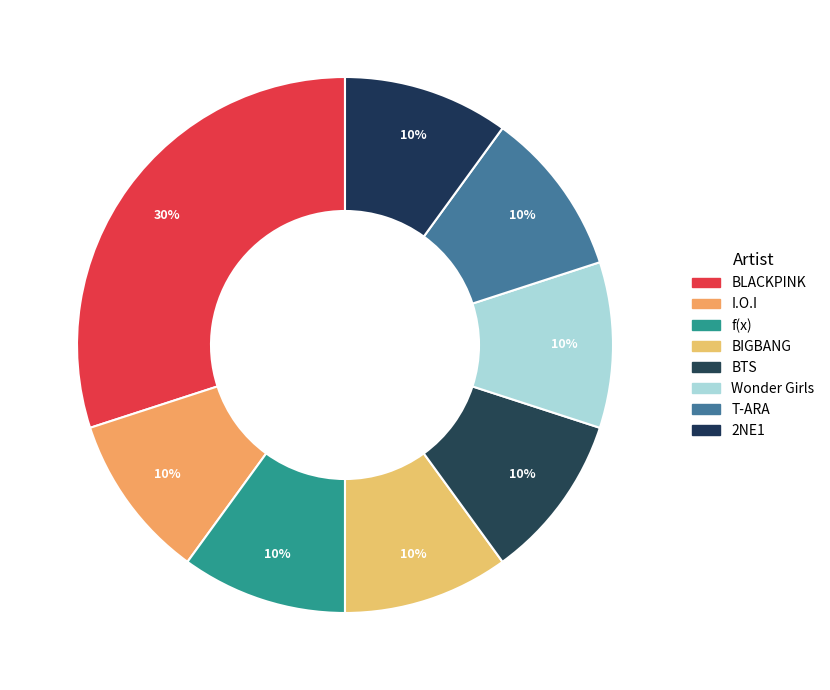

Count the number of slices in the pie.

8